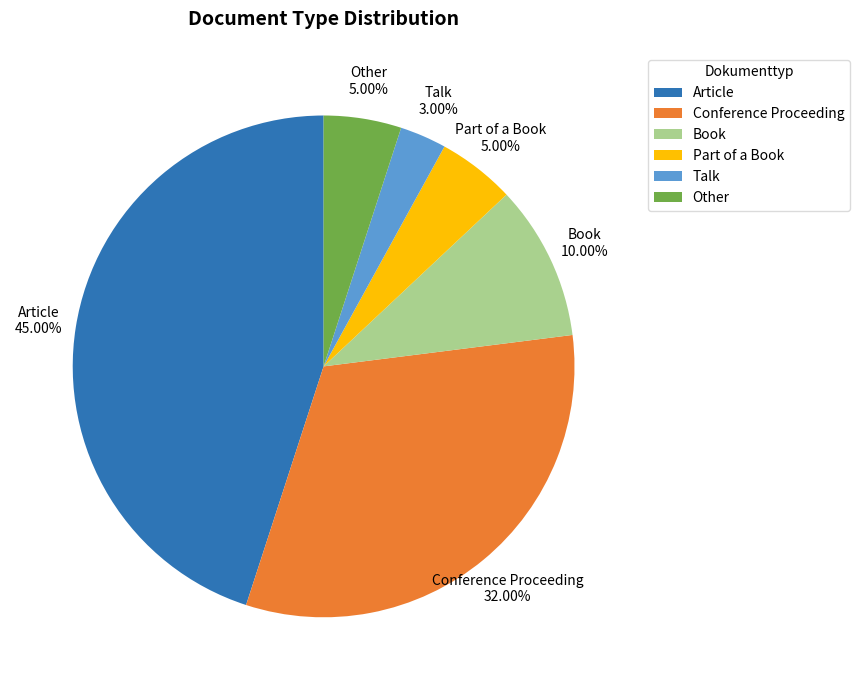

What is the smallest slice in the pie chart?

Talk